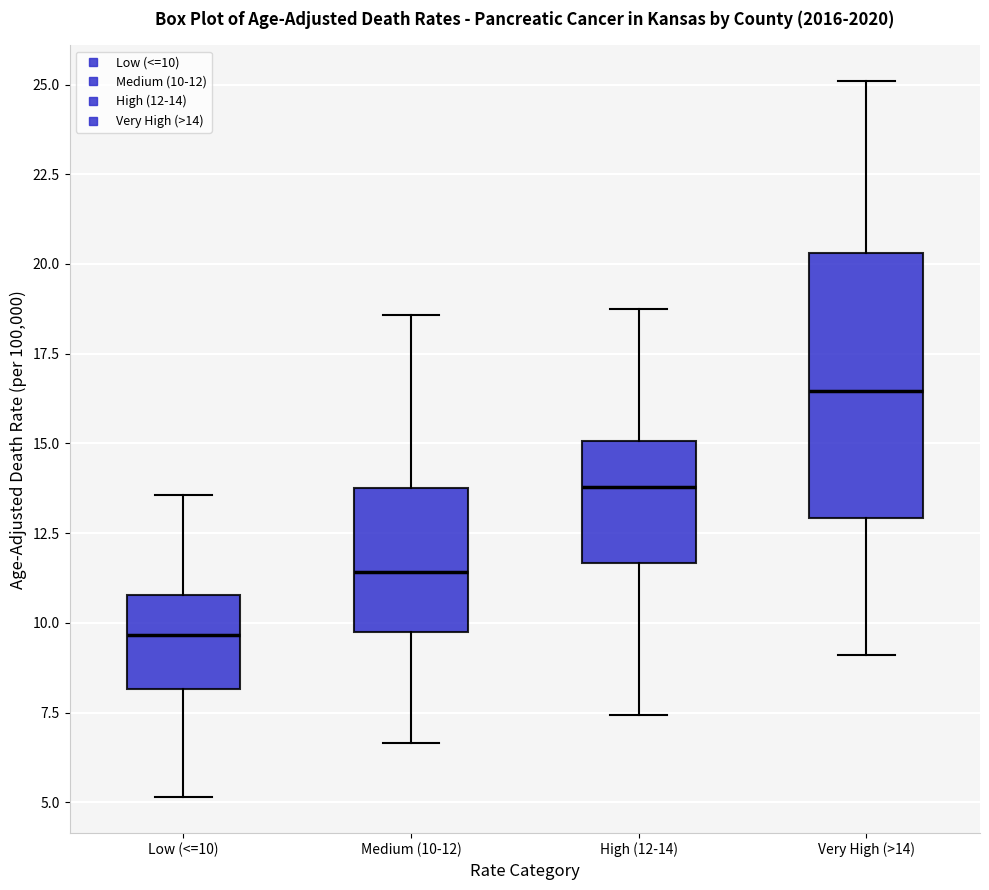

Reading left to right, read every box against the y-axis: the position of its median line, the range the box covers, and the ends of its whiskers. The values are not printed on the chart, so give them approximately, as read against the axis.

Low (<=10): median 9.5, box 8.0 to 11.0, whiskers 5.0 to 13.5
Medium (10-12): median 11.5, box 10.0 to 14.0, whiskers 6.5 to 18.5
High (12-14): median 14.0, box 11.5 to 15.0, whiskers 7.5 to 19.0
Very High (>14): median 16.5, box 13.0 to 20.5, whiskers 9.0 to 25.0